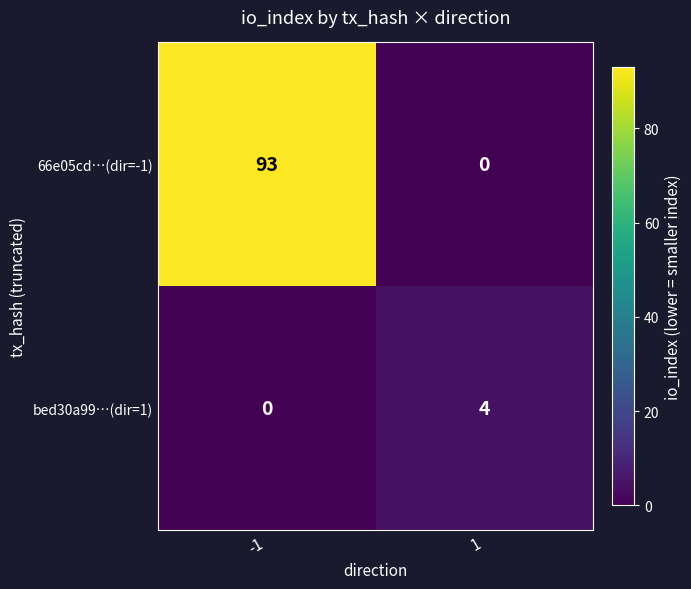

What is the sum of all bed30a99…(dir=1) values?

4